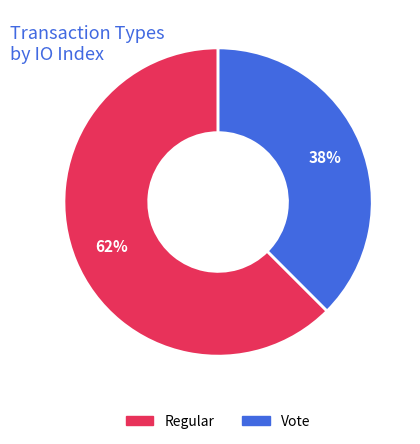

To the nearest percent, what percentage of the pie is Vote?

38%